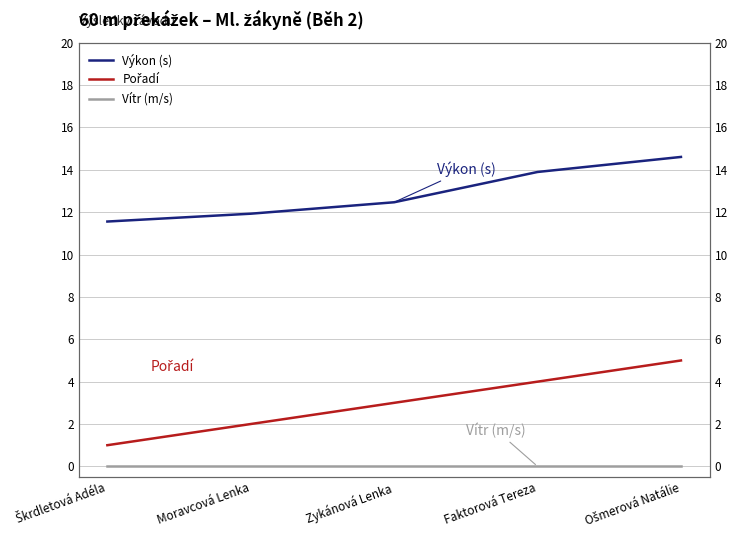

What is the label of the 3rd point from the right?

Zykánová Lenka